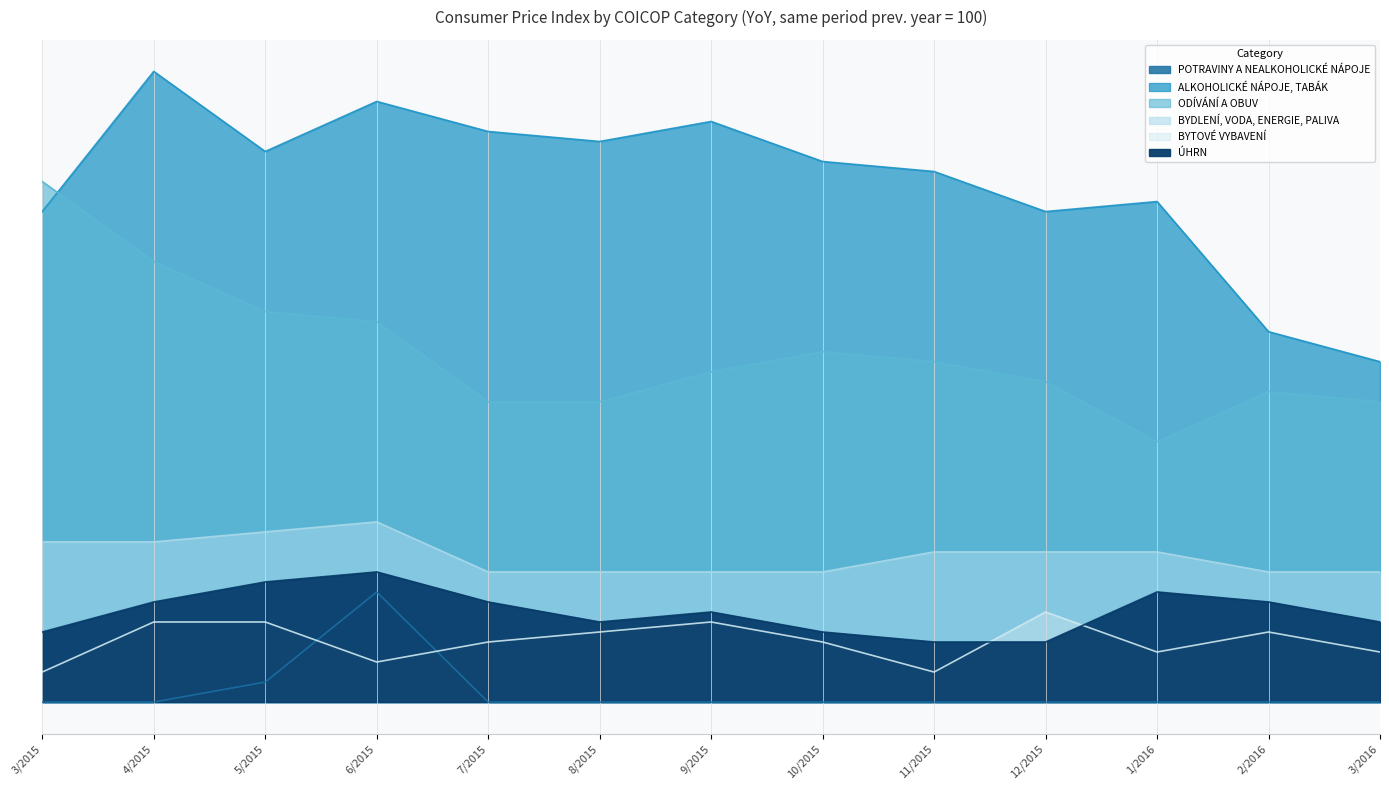

What is the sum of all ÚHRN values?

11.7